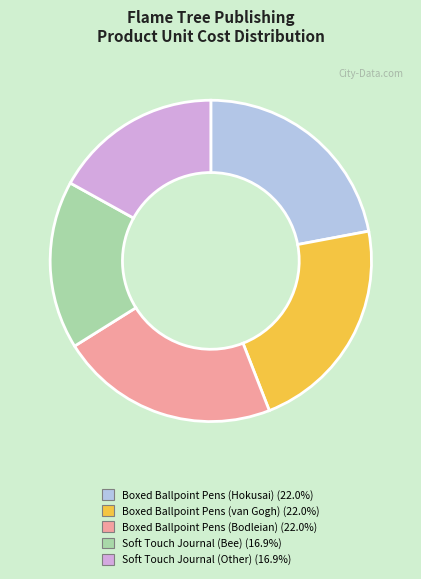

Approximately how many times larger is the value at Boxed Ballpoint Pens (van Gogh) compared to Soft Touch Journal (Other)?

1.3